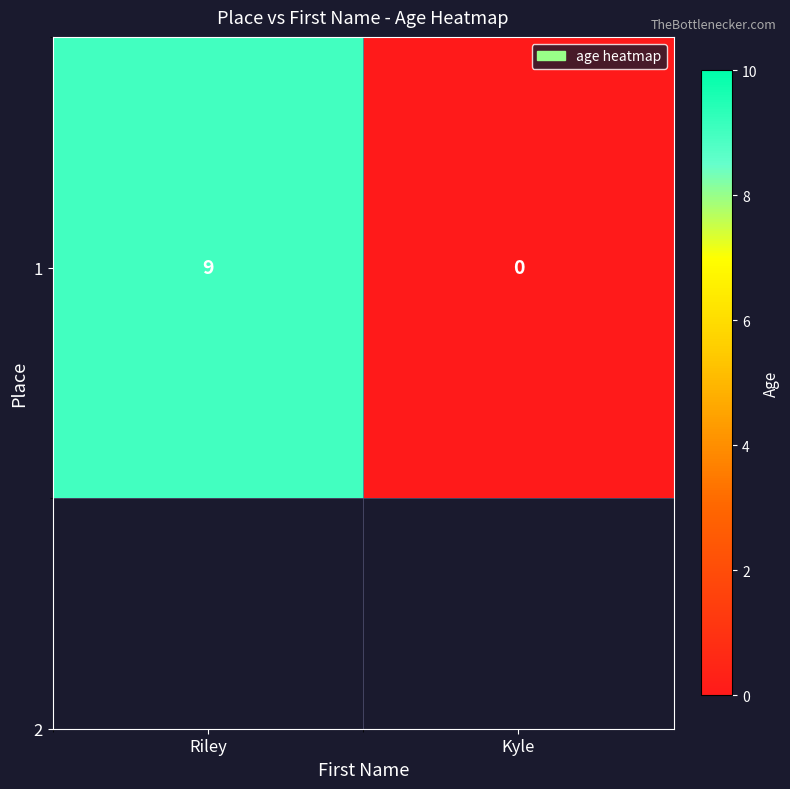

What is the average value?

4